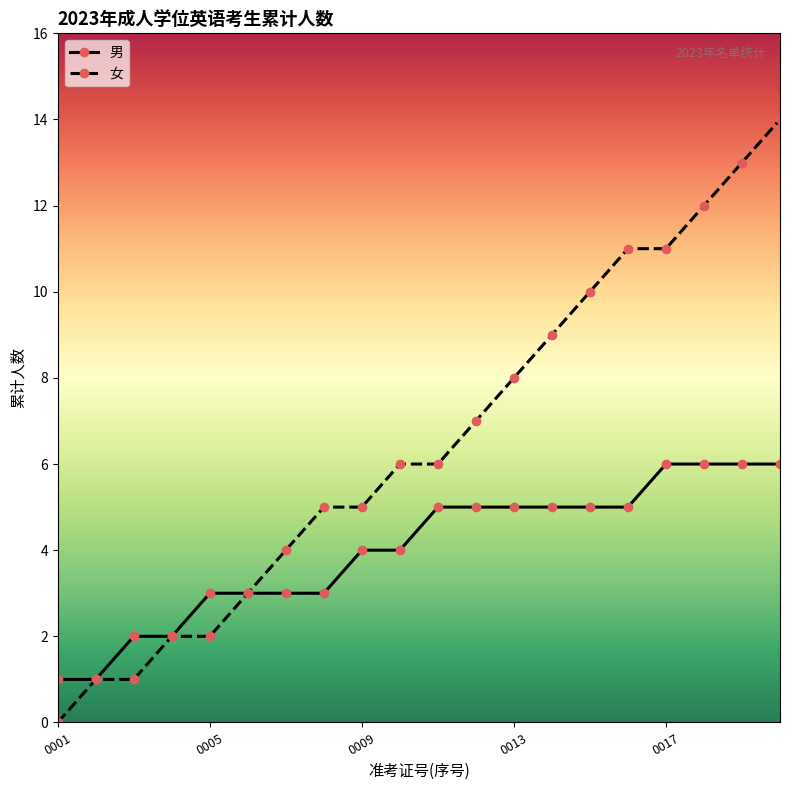

What is the maximum value for 女?

14